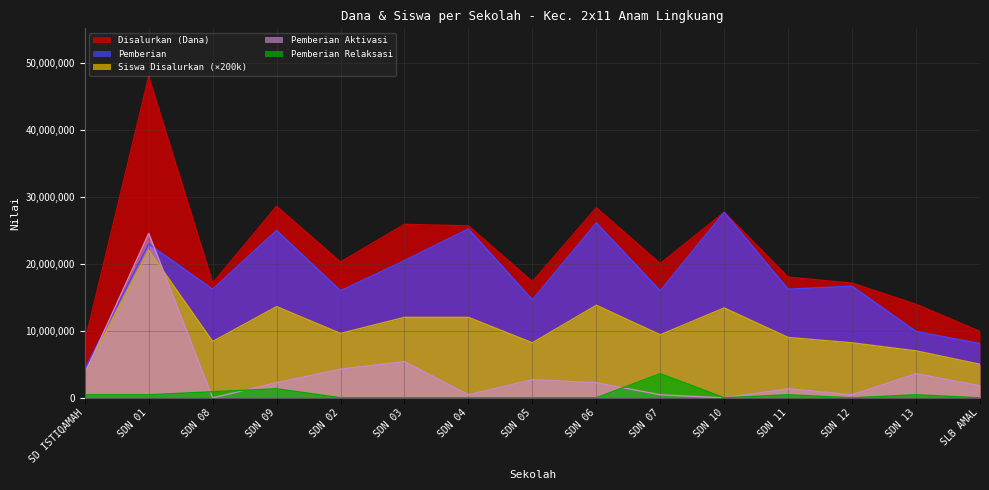

What is the sum of all Pemberian Aktivasi values?

53100000